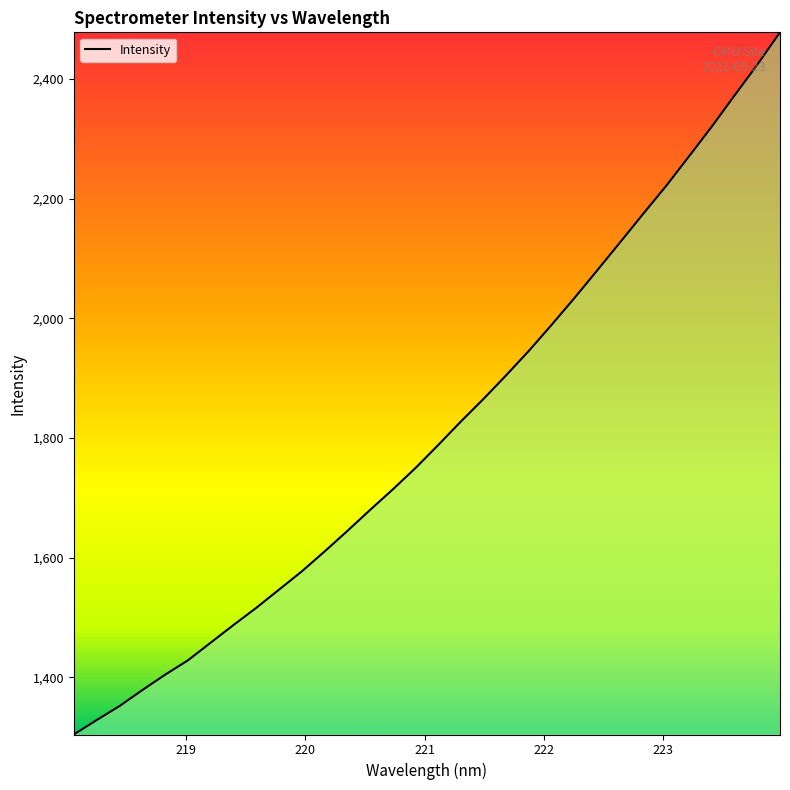

What is the difference between the maximum and minimum values?

1172.9